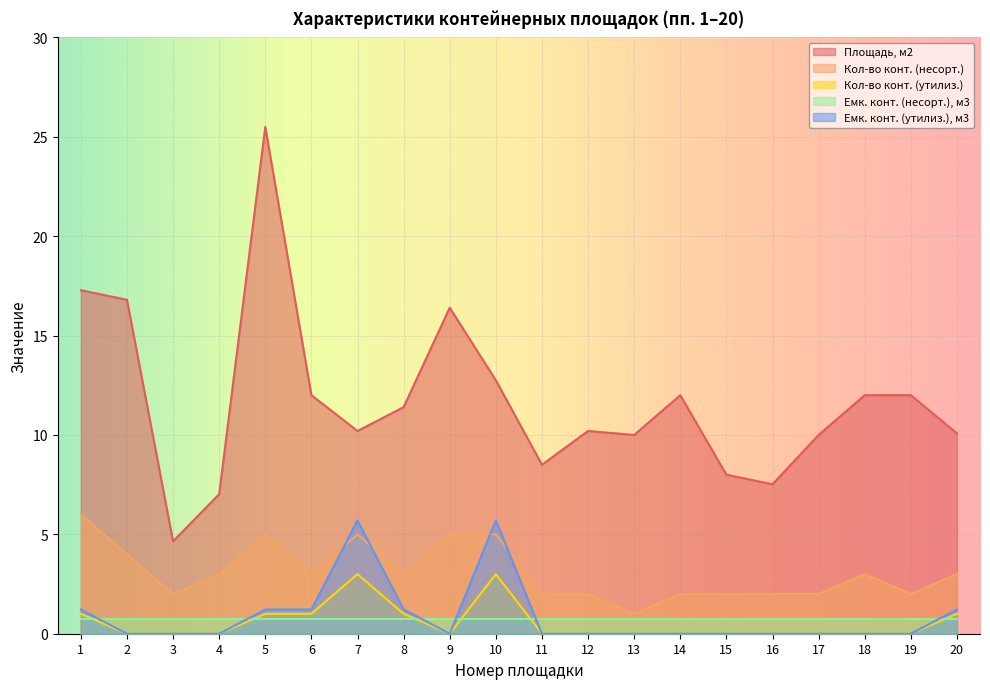

The value of Площадь, м2 at 7 is 16.0. True or false?

False